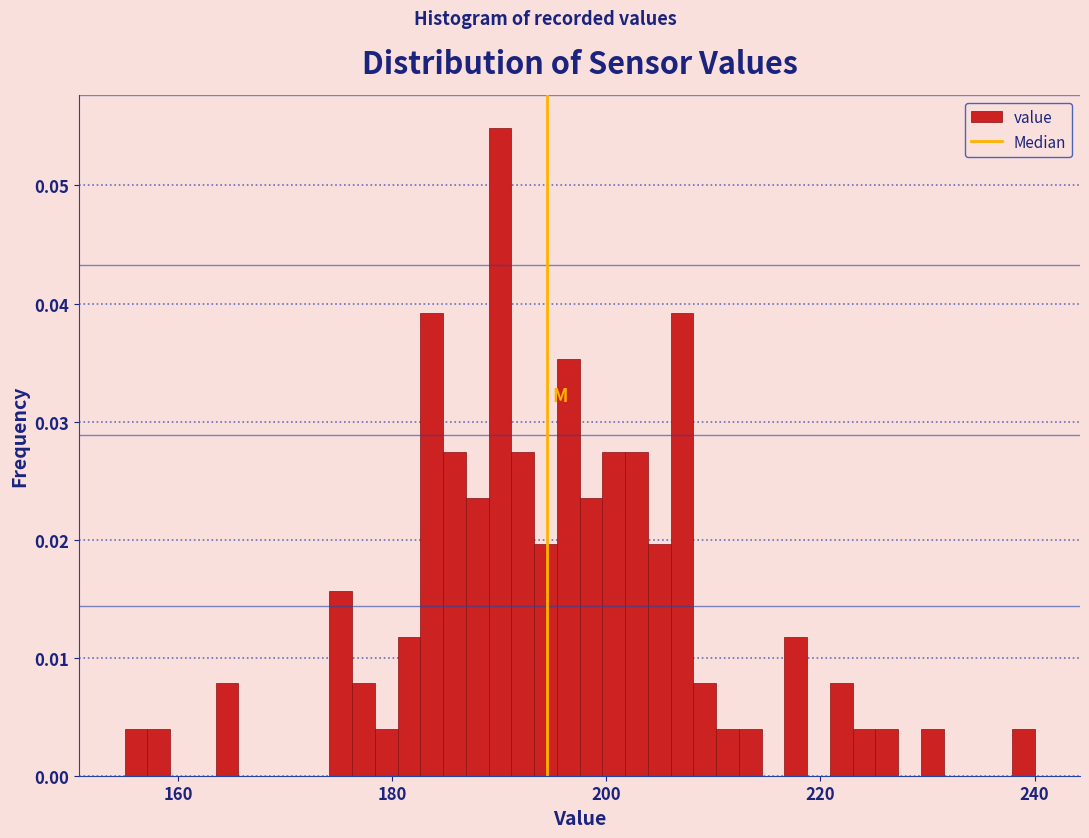

Read against the x-axis, roughly where is the centre of the tallest bar?

190